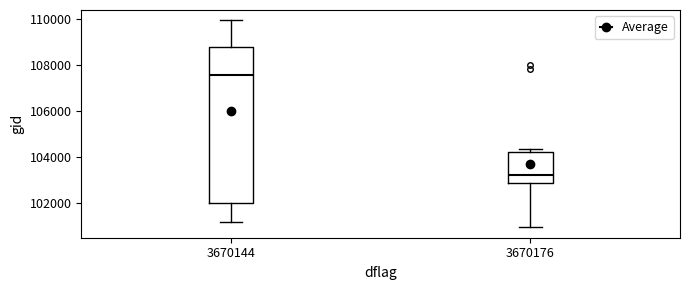

Which box is the tallest, from its lower edge to its upper edge?

3670144